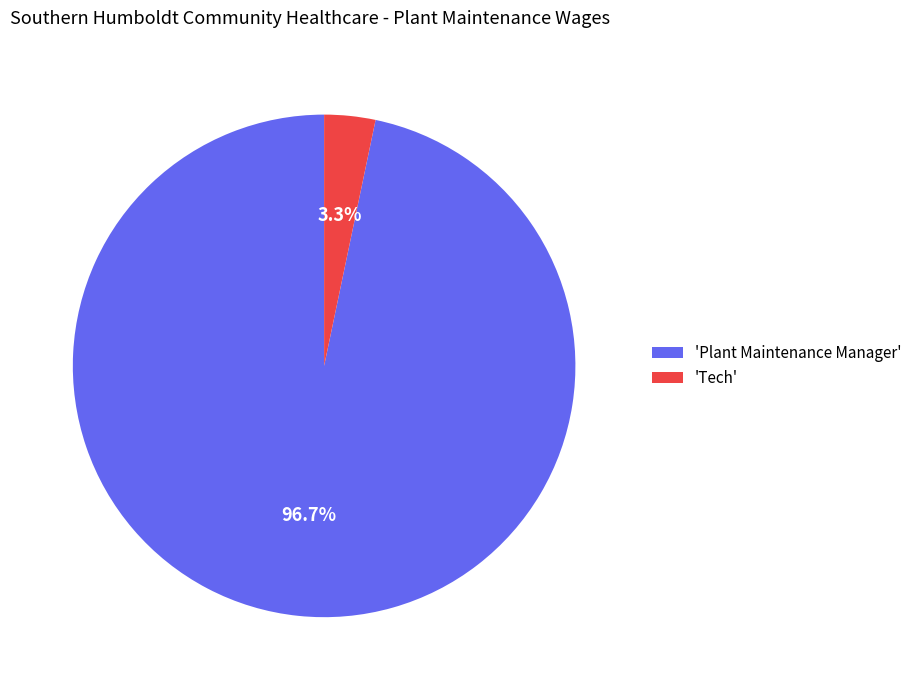

Count the number of slices in the pie.

2